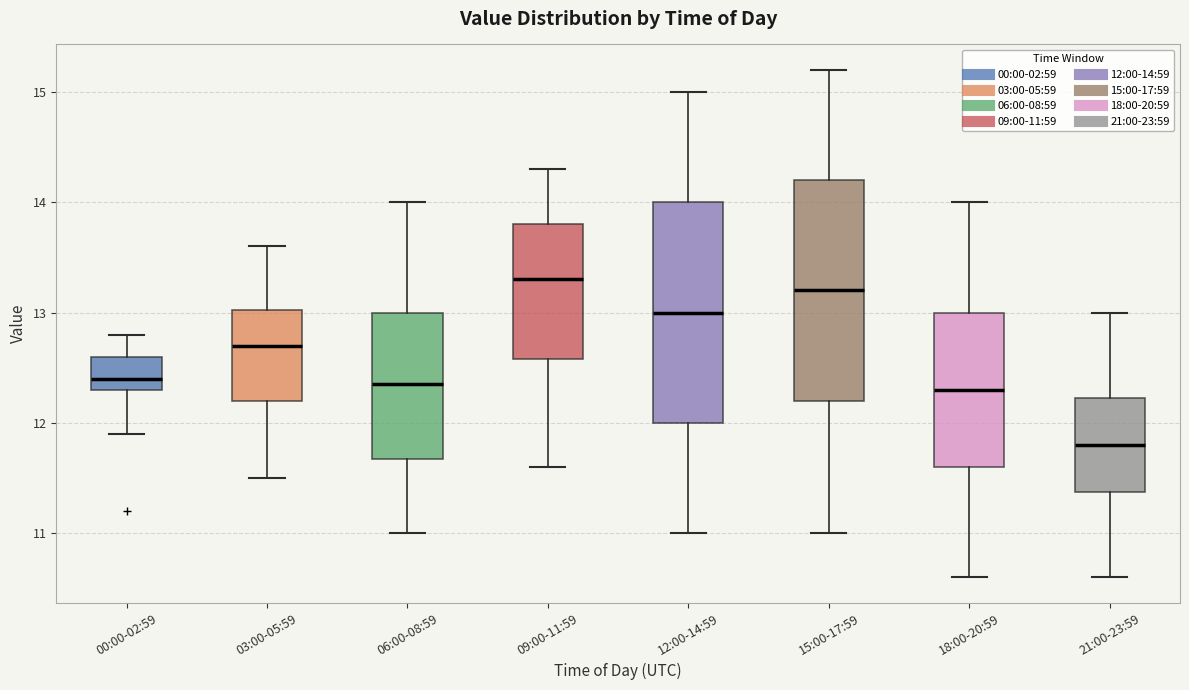

Where is the lower edge of the box for 00:00-02:59 on the y-axis? The values are not printed on the chart, so give them approximately, as read against the axis.

12.3